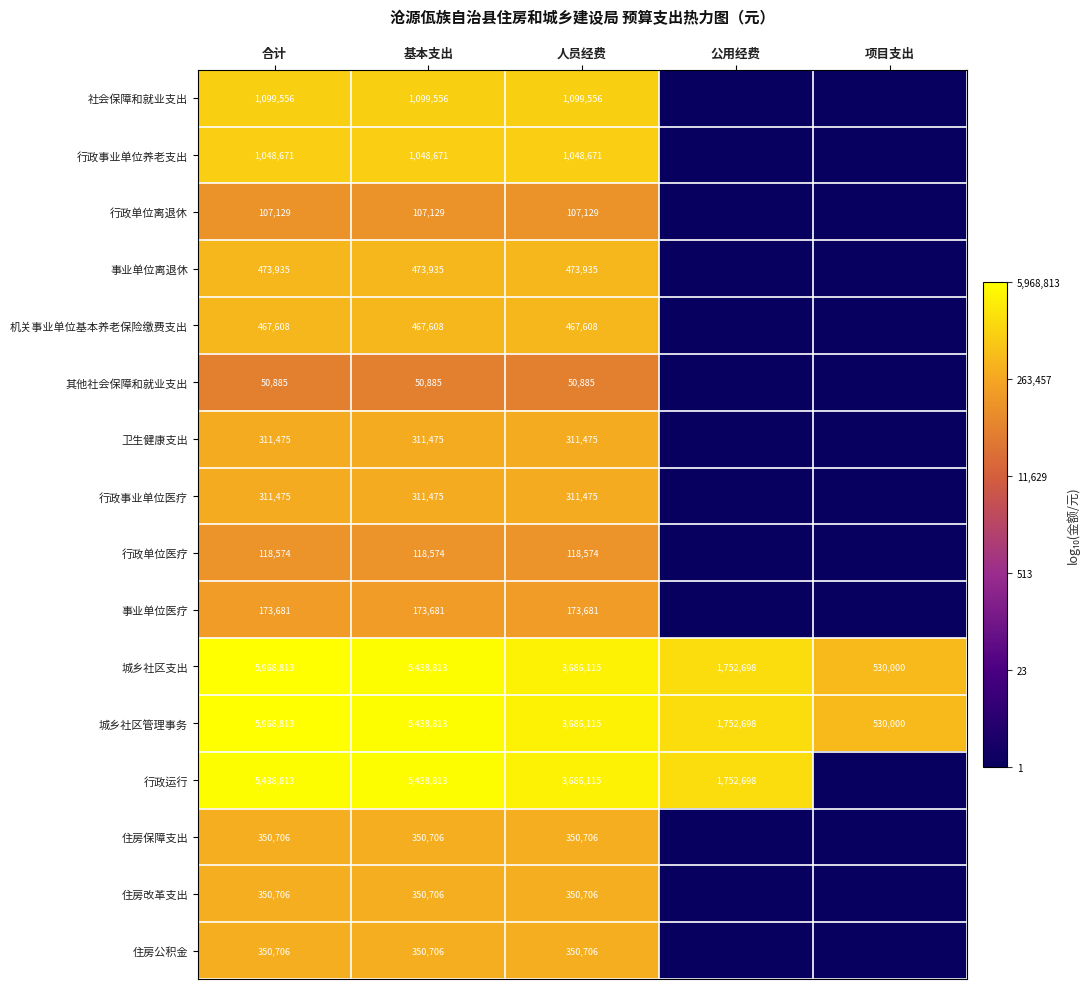

What is the difference between the maximum and second lowest values in the 城乡社区管理事务 series?

4216115